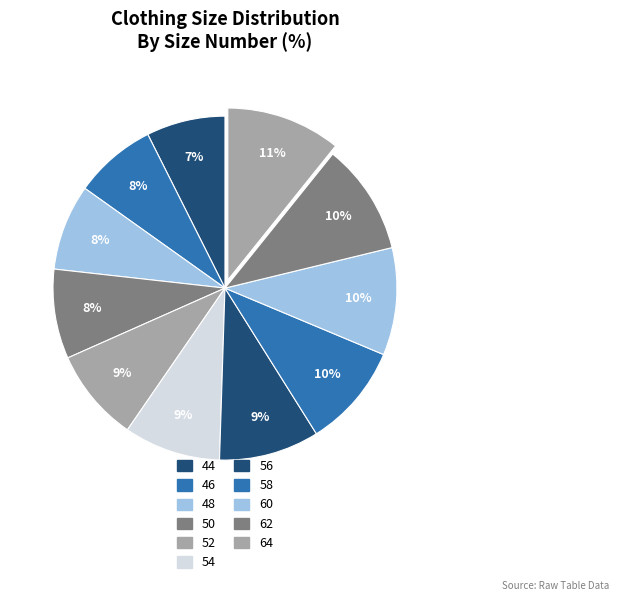

Which has a higher value, 60 or 58?

60